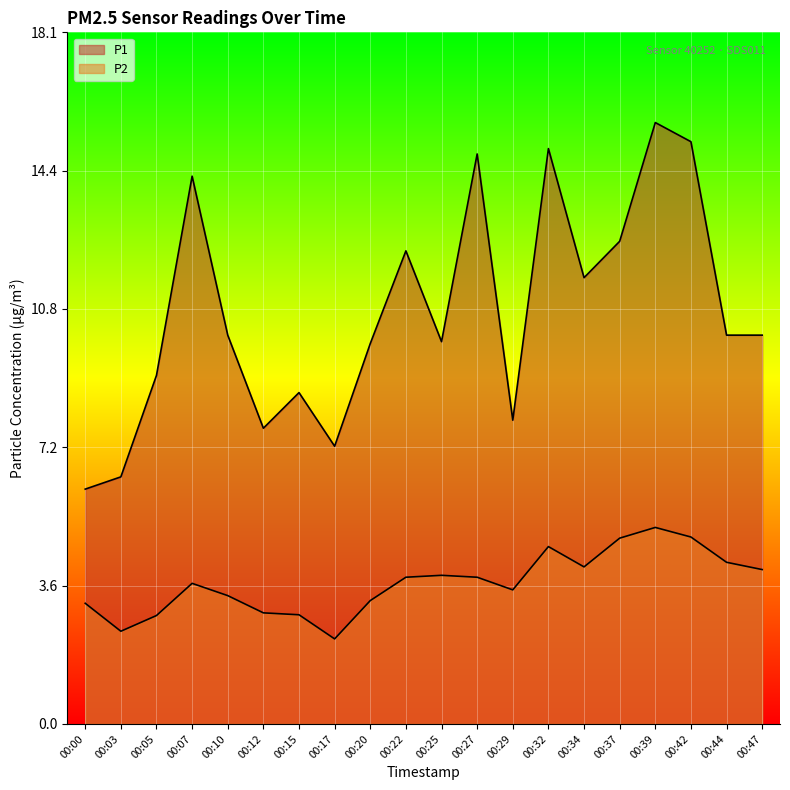

Count the number of data series in this chart.

2